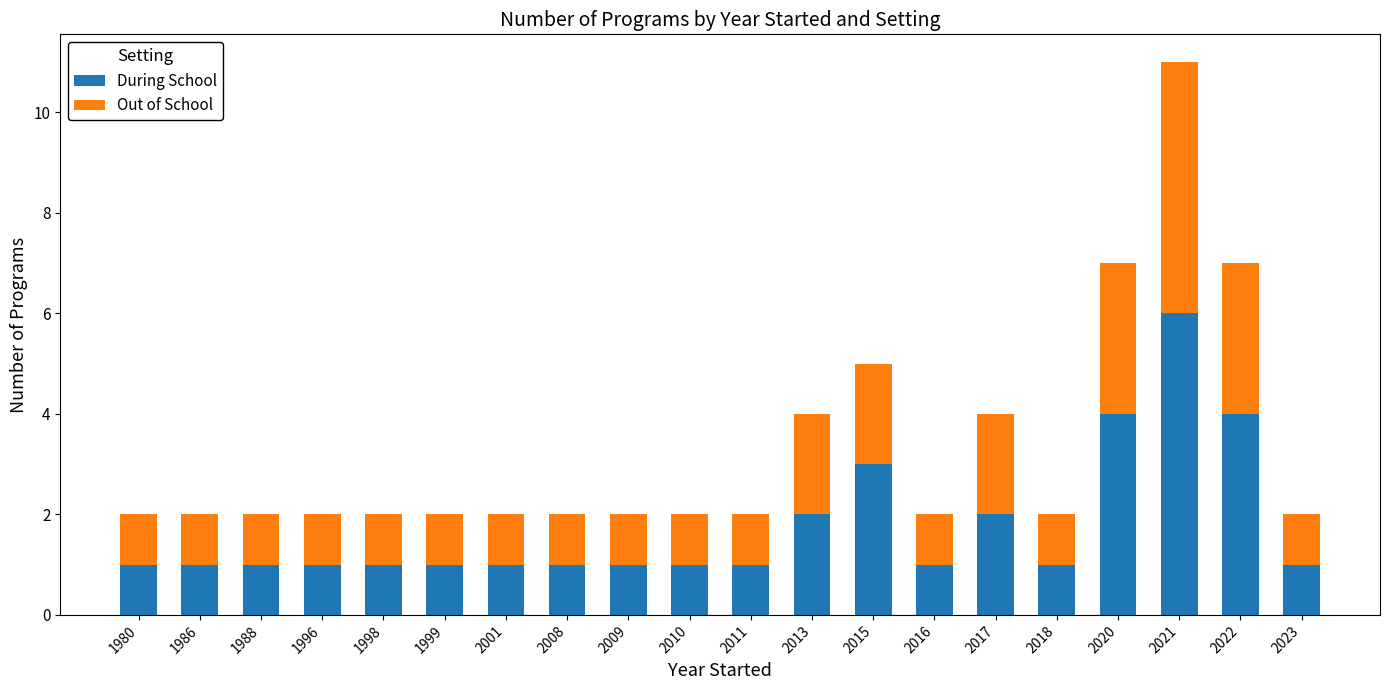

Which category has the highest value in the During School series?

2021